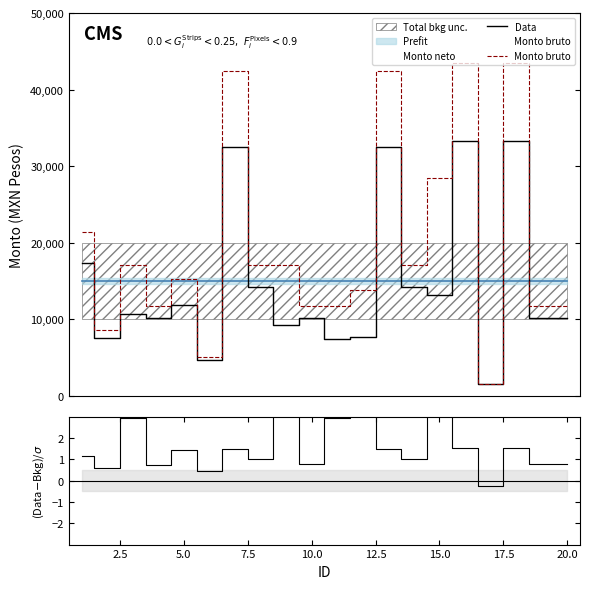

True or false: (Data-Bkg)/σ and Data intersect in this chart.

False